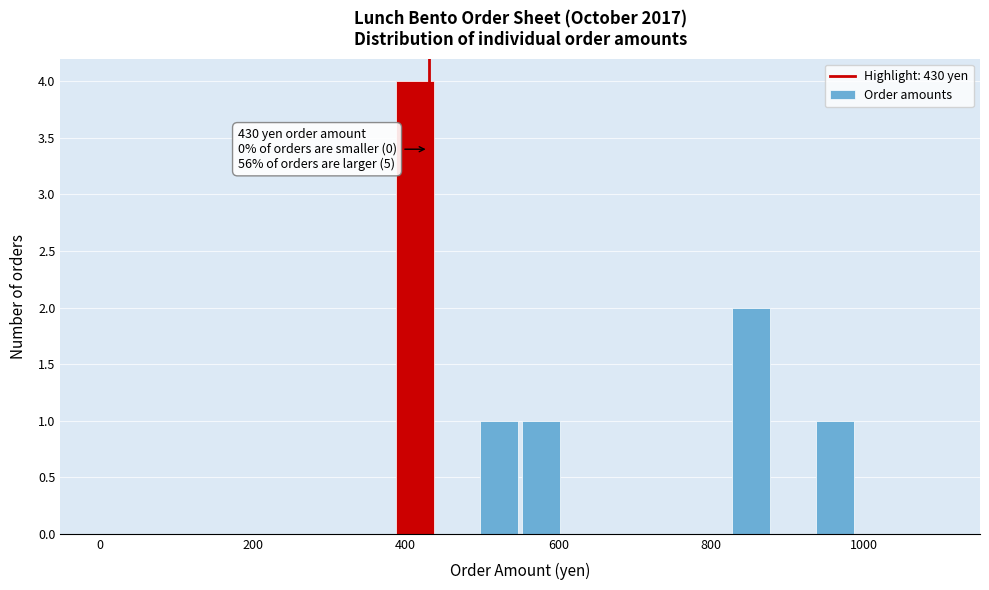

Around what value on the x-axis is the tallest bar? Give the approximate position of its centre, as read against the axis.

420